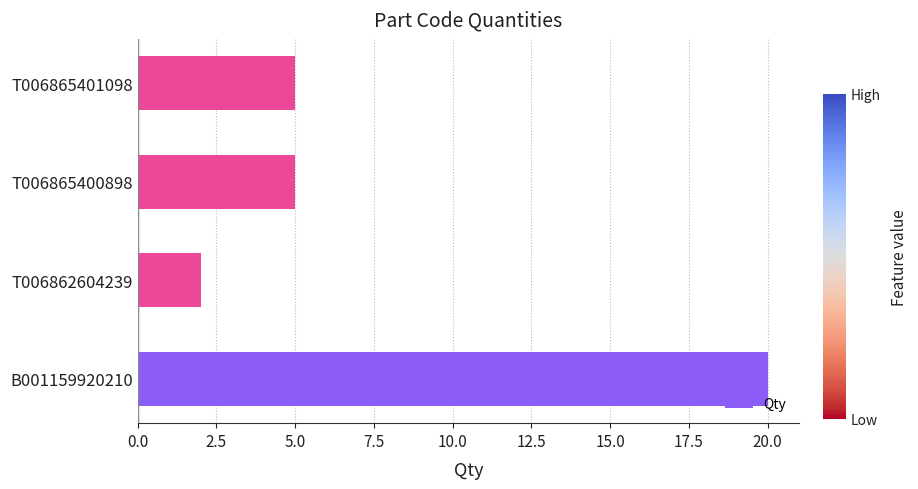

At which category does the chart reach its minimum across all series?

T006862604239